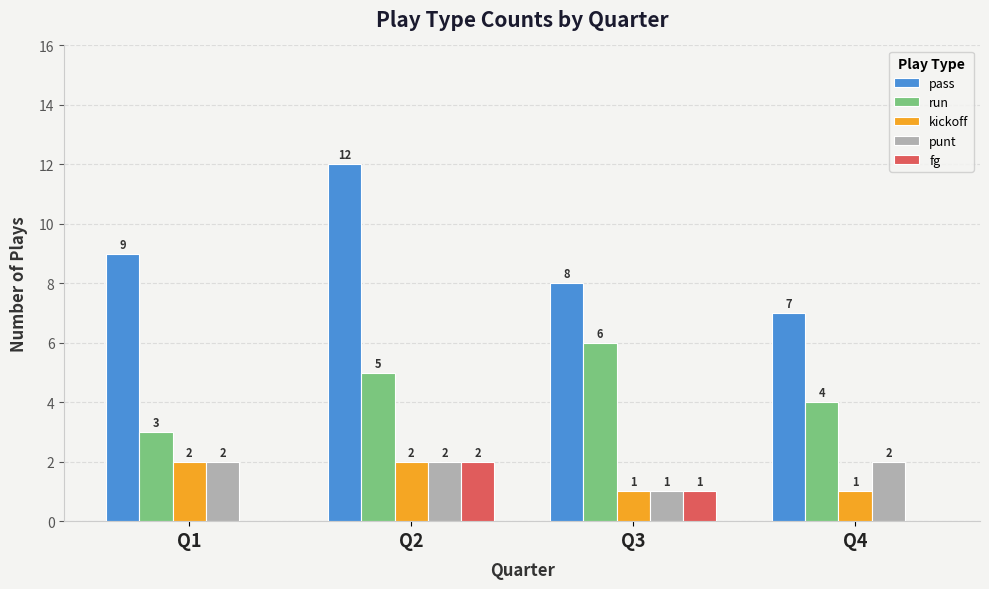

What is the total value across all series at Q1?

16